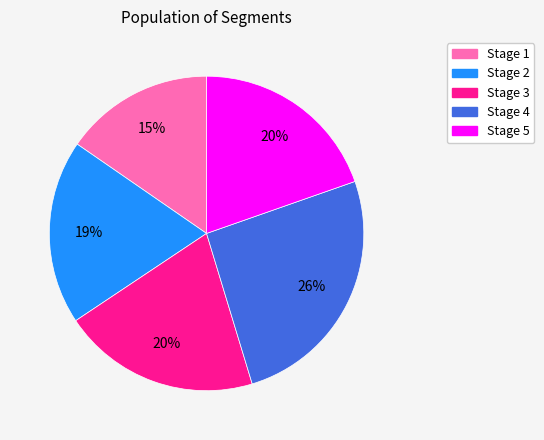

Is there any slice that represents more than half of the pie?

No